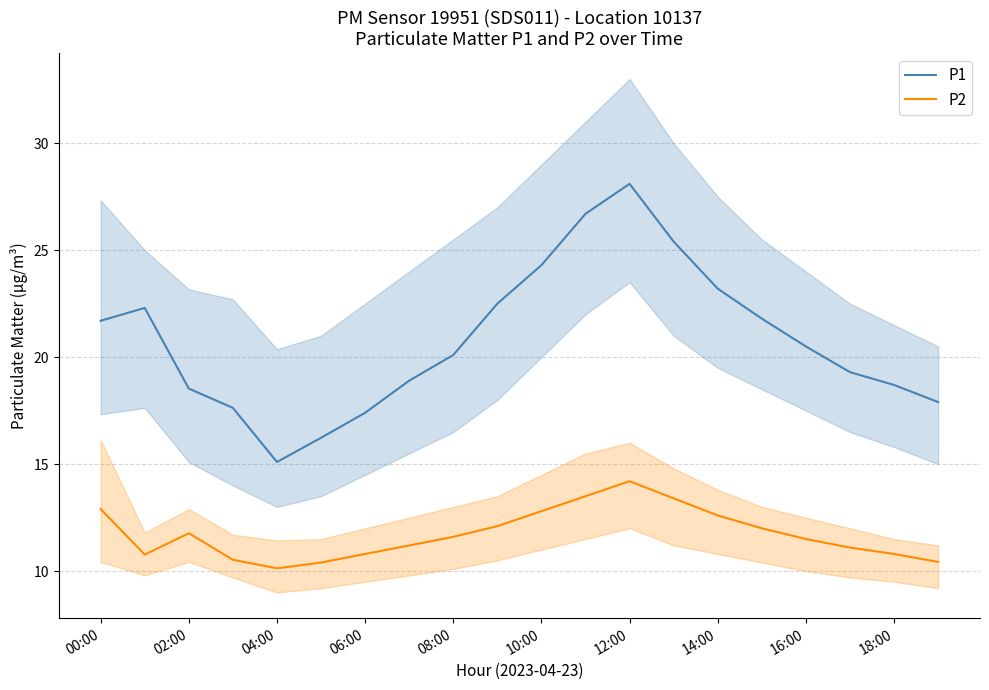

True or false: P2 and P1 intersect in this chart.

False